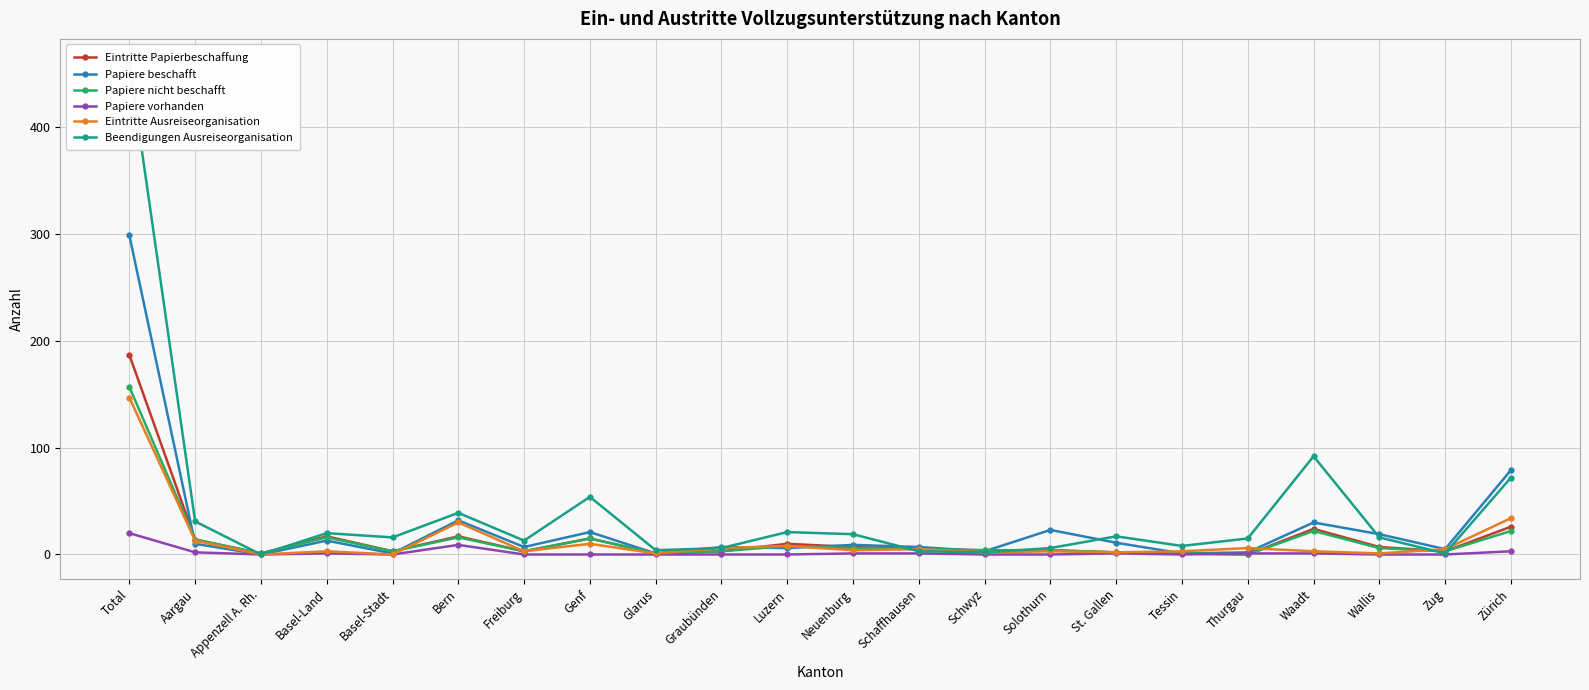

Which series has the widest spread of values?

Beendigungen Ausreiseorganisation